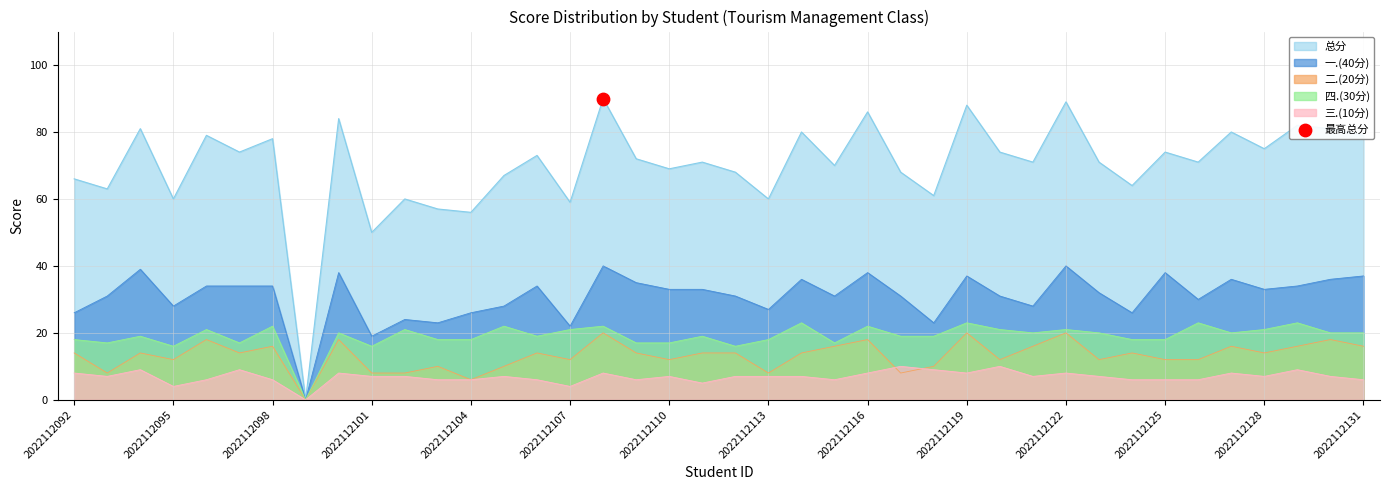

Is the value of 四.(30分) at 2022112119 greater than the value of 总分 at 2022112104?

No